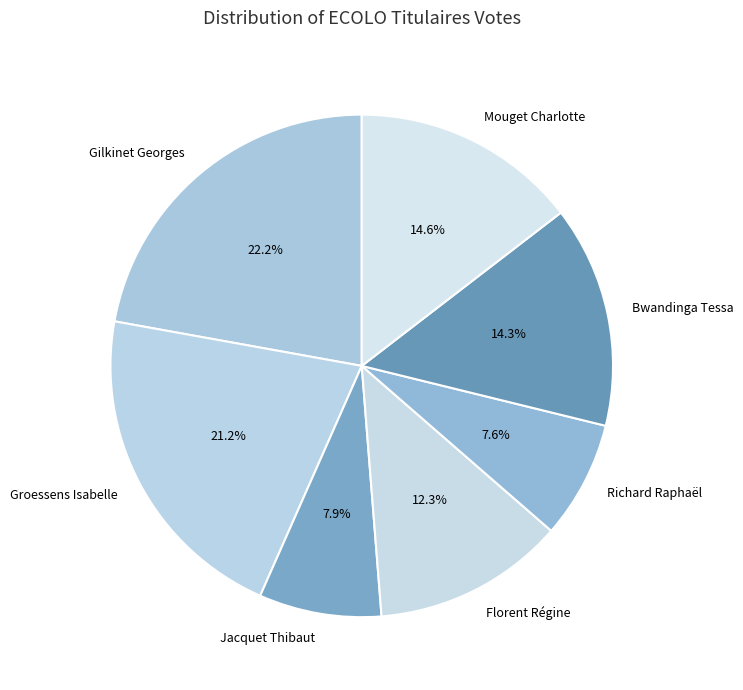

Which category has the biggest portion of the pie?

Gilkinet Georges